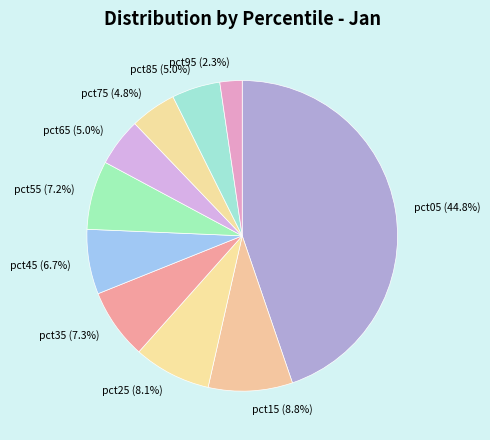

How many segments does this pie chart have?

10